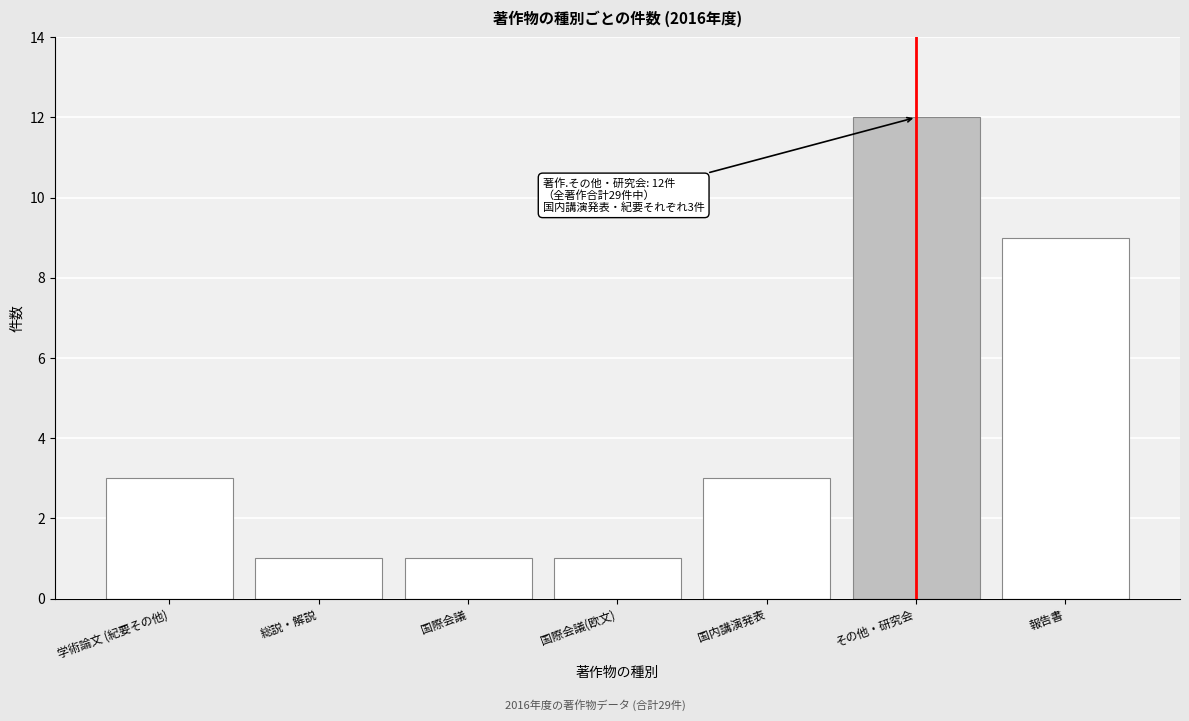

Reading left to right, transcribe all the data shown in this chart.

学術論文 (紀要その他)=3	総説・解説=1	国際会議=1	国際会議(欧文)=1	国内講演発表=3	その他・研究会=12	報告書=9